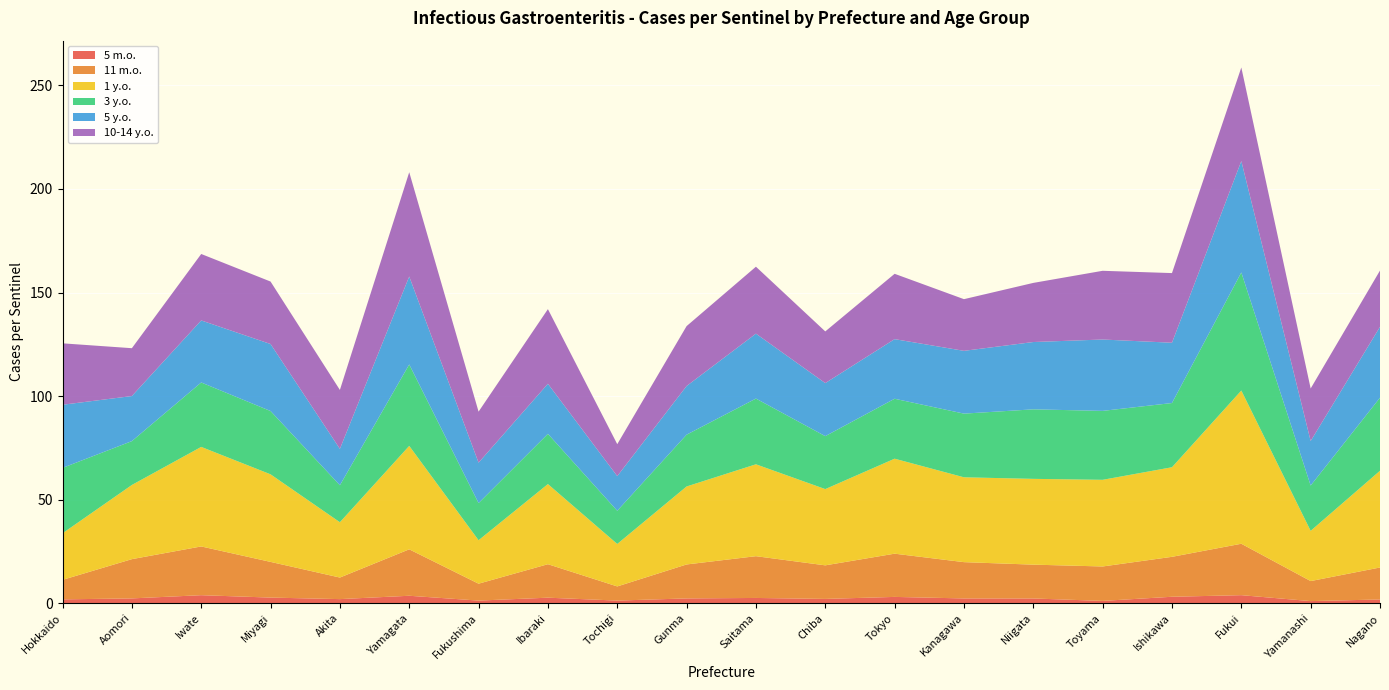

Reading left to right, transcribe all the data shown in this chart.

5 m.o.: Hokkaido=1.9	Aomori=2.3	Iwate=3.9	Miyagi=2.7	Akita=2.0	Yamagata=3.6	Fukushima=1.3	Ibaraki=2.7	Tochigi=1.3	Gunma=2.3	Saitama=2.6	Chiba=2.1	Tokyo=3.1	Kanagawa=2.3	Niigata=2.3	Toyama=1.1	Ishikawa=3.1	Fukui=3.9	Yamanashi=1.0	Nagano=1.8
11 m.o.: Hokkaido=9.4	Aomori=19.0	Iwate=23.5	Miyagi=17.2	Akita=10.4	Yamagata=22.4	Fukushima=8.2	Ibaraki=16.2	Tochigi=6.8	Gunma=16.4	Saitama=20.2	Chiba=16.2	Tokyo=20.9	Kanagawa=17.5	Niigata=16.3	Toyama=16.6	Ishikawa=19.3	Fukui=24.8	Yamanashi=9.7	Nagano=15.4
1 y.o.: Hokkaido=22.5	Aomori=35.8	Iwate=48.0	Miyagi=42.3	Akita=26.7	Yamagata=49.9	Fukushima=21.0	Ibaraki=38.7	Tochigi=20.5	Gunma=37.6	Saitama=44.4	Chiba=36.8	Tokyo=45.8	Kanagawa=41.0	Niigata=41.4	Toyama=41.8	Ishikawa=43.2	Fukui=74.0	Yamanashi=24.2	Nagano=46.7
3 y.o.: Hokkaido=31.6	Aomori=21.2	Iwate=31.1	Miyagi=30.6	Akita=17.9	Yamagata=39.3	Fukushima=17.9	Ibaraki=24.2	Tochigi=16.0	Gunma=25.0	Saitama=31.7	Chiba=25.6	Tokyo=28.9	Kanagawa=30.7	Niigata=33.6	Toyama=33.3	Ishikawa=31.0	Fukui=57.0	Yamanashi=21.9	Nagano=35.3
5 y.o.: Hokkaido=30.5	Aomori=21.8	Iwate=29.9	Miyagi=32.3	Akita=17.6	Yamagata=42.4	Fukushima=19.5	Ibaraki=24.2	Tochigi=16.7	Gunma=23.5	Saitama=31.3	Chiba=25.6	Tokyo=28.8	Kanagawa=30.3	Niigata=32.5	Toyama=34.4	Ishikawa=29.1	Fukui=53.8	Yamanashi=21.5	Nagano=34.2
10-14 y.o.: Hokkaido=29.7	Aomori=23.1	Iwate=32.1	Miyagi=30.2	Akita=28.4	Yamagata=50.3	Fukushima=24.6	Ibaraki=36.0	Tochigi=15.4	Gunma=28.9	Saitama=32.3	Chiba=24.9	Tokyo=31.5	Kanagawa=24.9	Niigata=28.5	Toyama=33.2	Ishikawa=33.6	Fukui=45.2	Yamanashi=25.3	Nagano=27.2